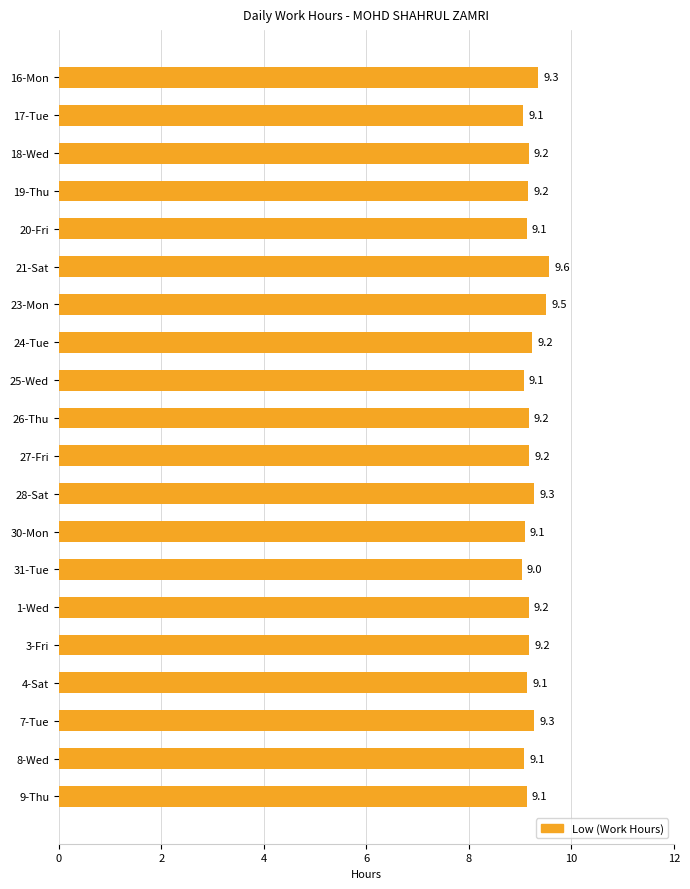

True or false: the data shows 9.5 at 23-Mon.

True